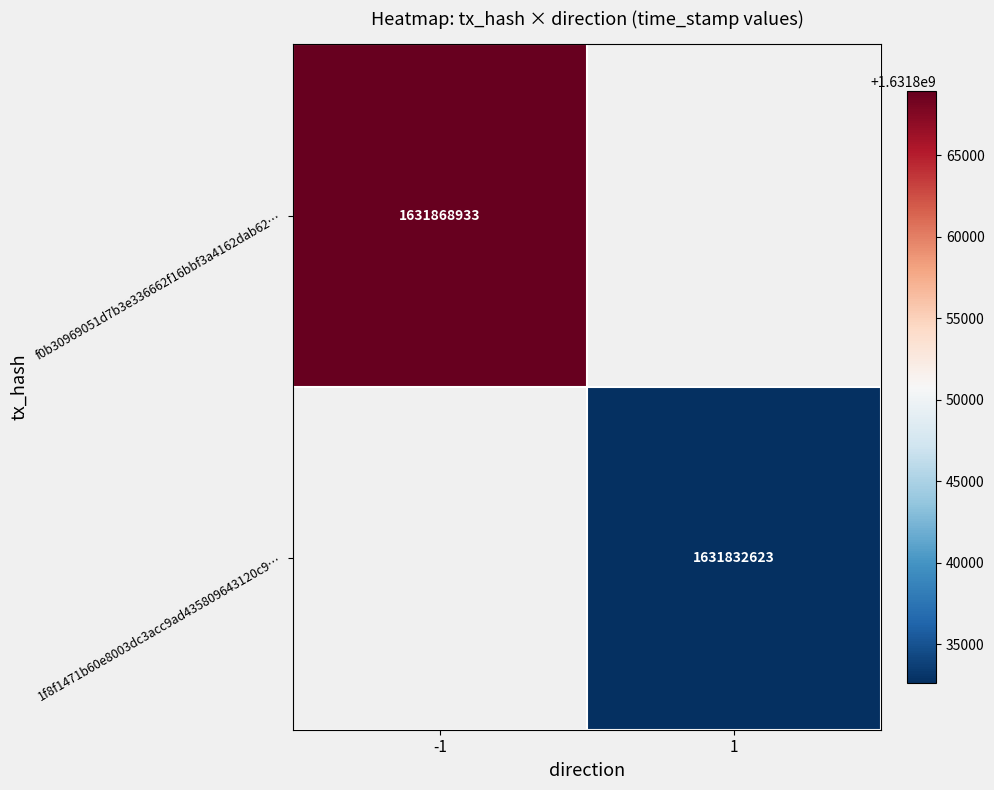

How many series are shown in this chart?

2